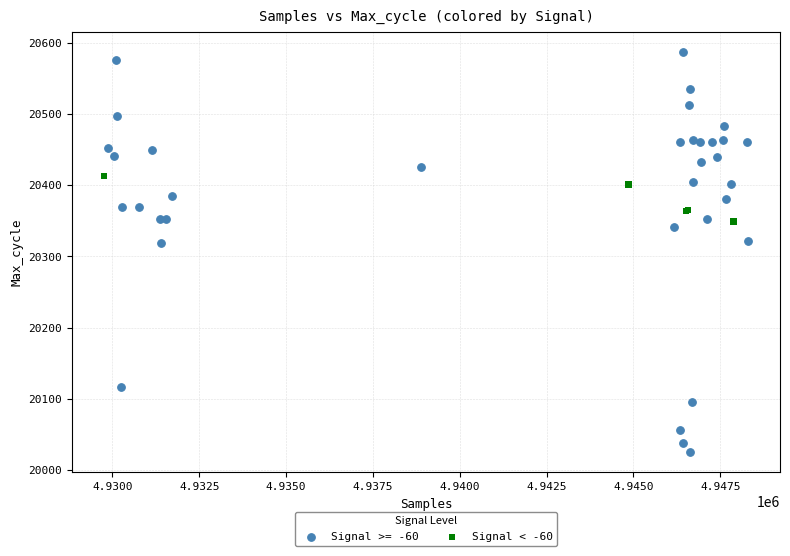

Which series contains the lowest Y value?

Signal >= -60